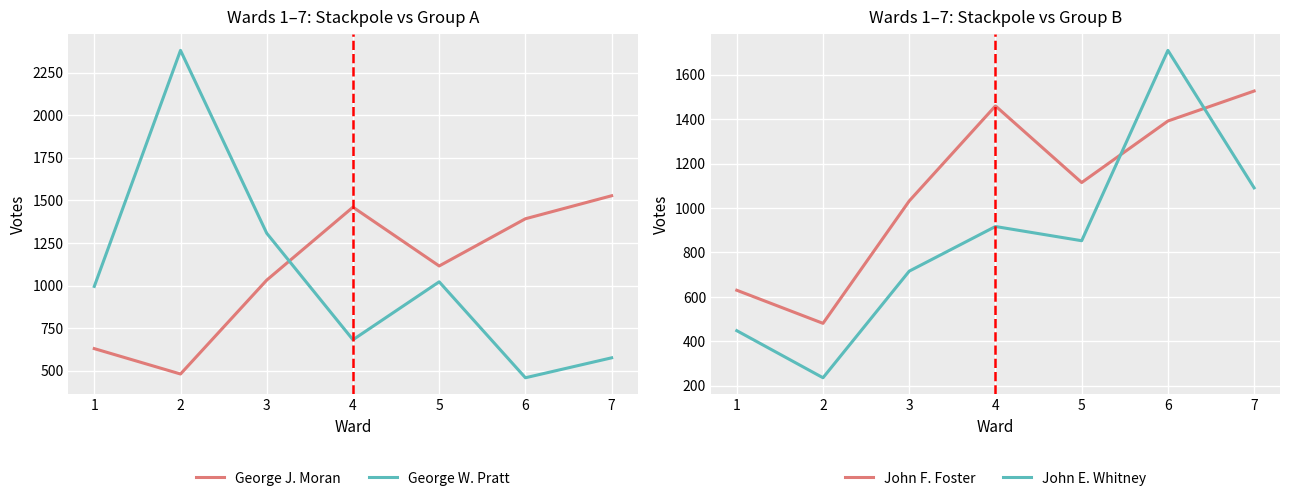

Reading left to right, extract all data points from this chart.

George J. Moran: 630	481	1032	1460	1115	1392	1527
George W. Pratt: 995	2380	1307	682	1022	459	576
John F. Foster: 630	481	1032	1460	1115	1392	1527
John E. Whitney: 448	236	716	917	853	1710	1091